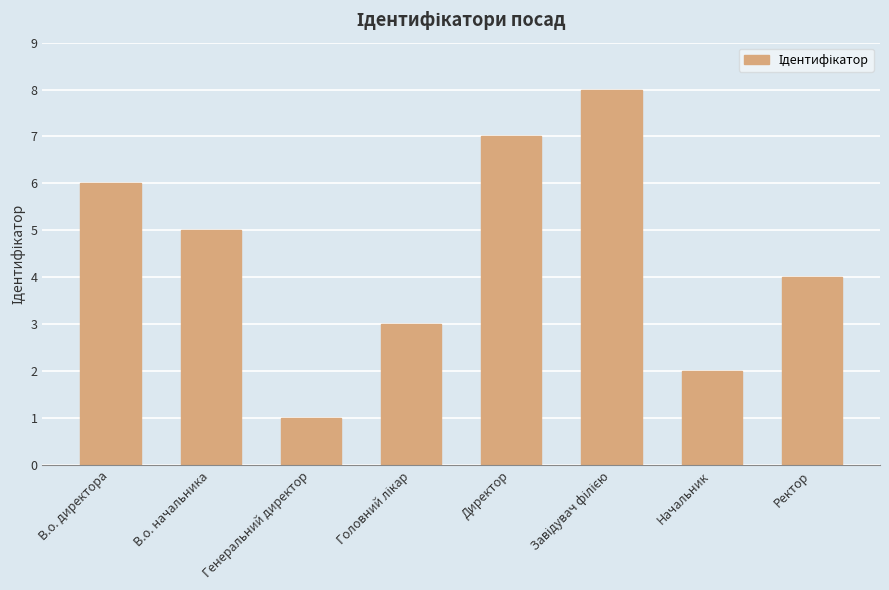

Read the value at Начальник.

2